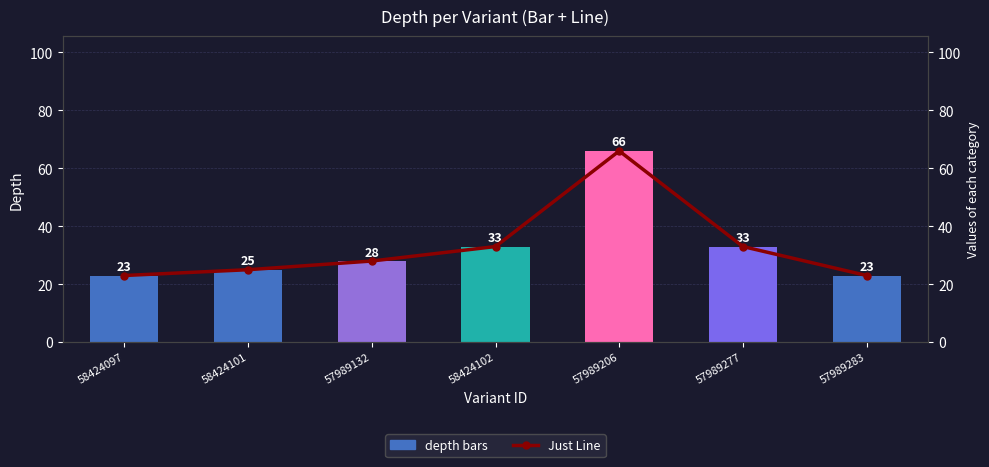

What is the difference between the values at 57989283 and 58424102?

10